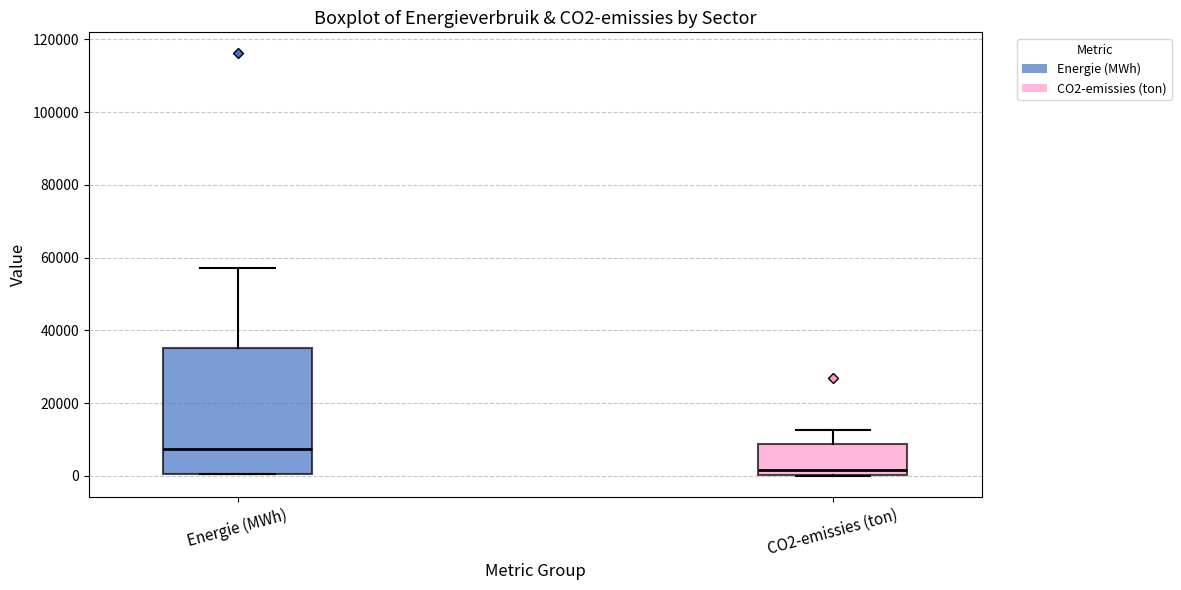

Which box is the tallest, from its lower edge to its upper edge?

Energie (MWh)